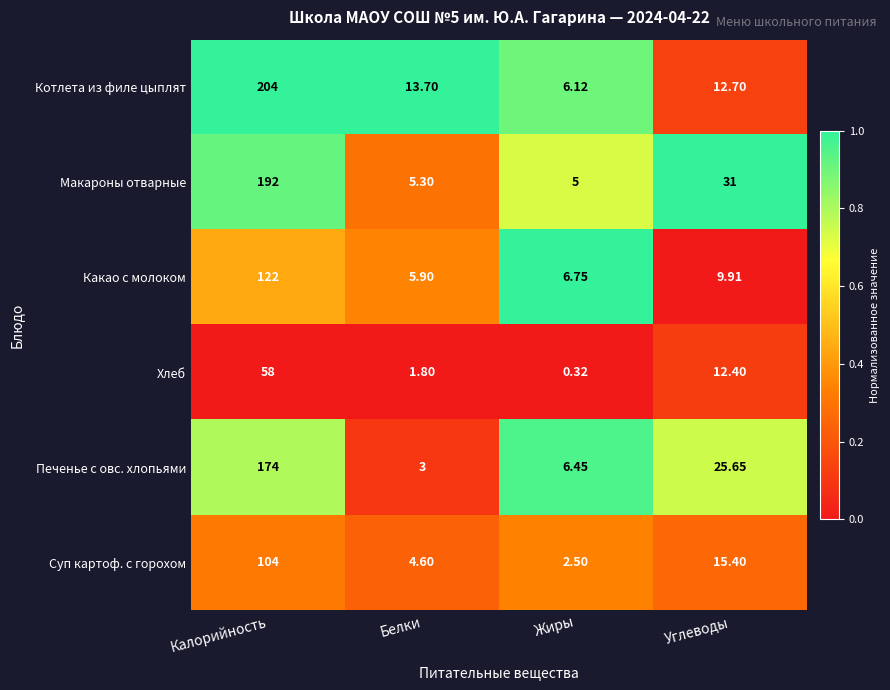

Which label corresponds to the largest value in the chart?

Калорийность